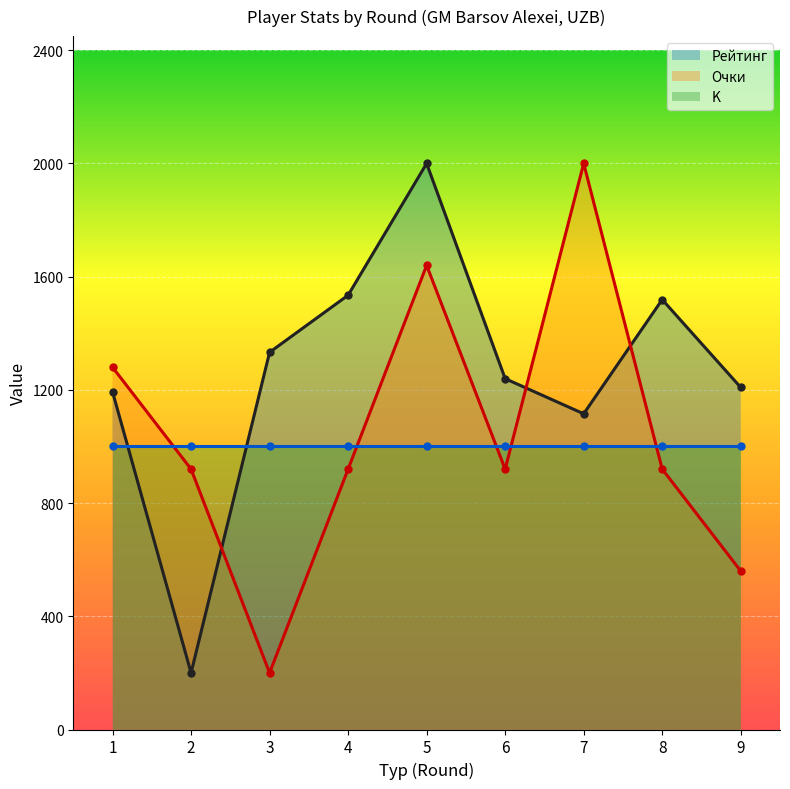

At which category is the sum across all series the highest?

5